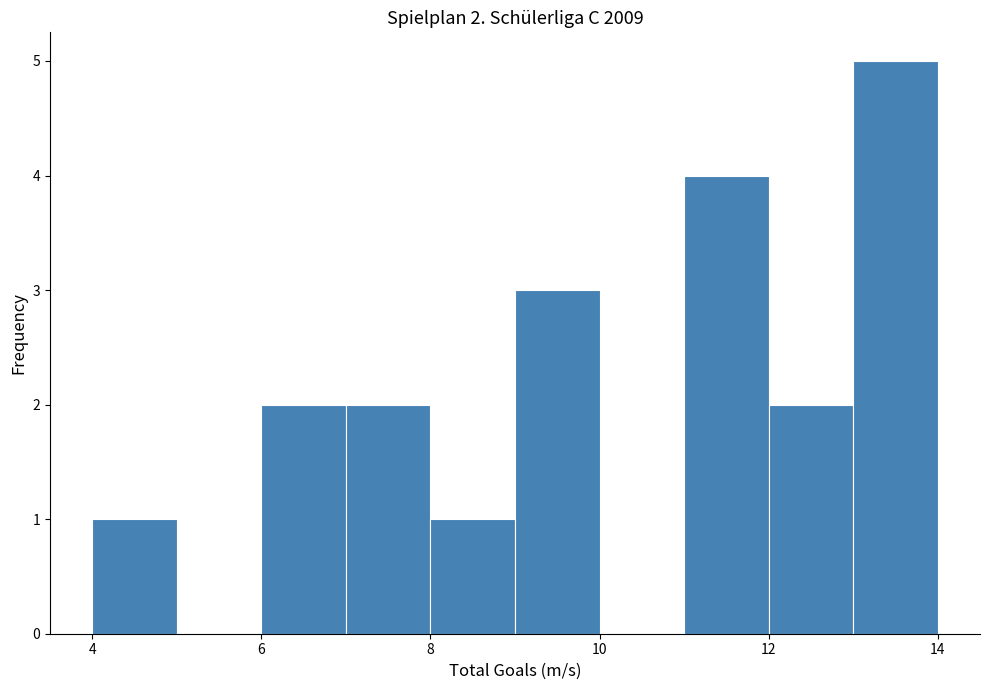

Over which range of the x-axis is the bar tallest?

13 to 14